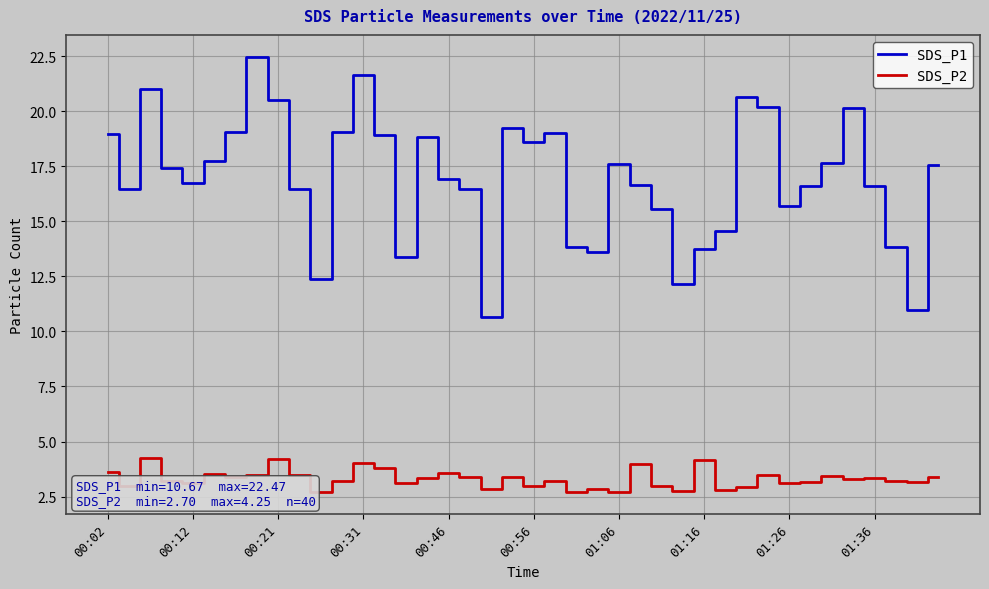

True or false: SDS_P1 and SDS_P2 cross at least once.

False